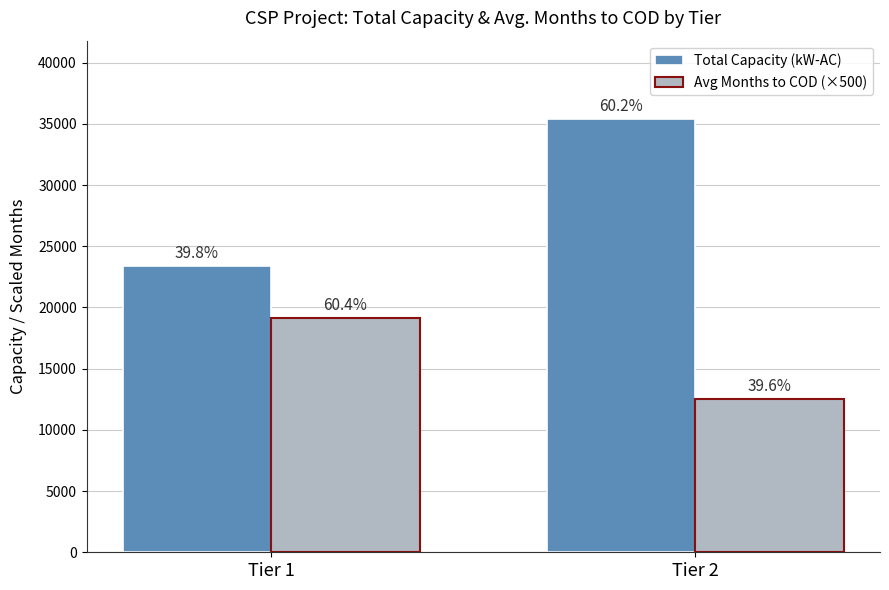

What is the value of the Total Capacity (kW-AC) bar at the 1st from the left?

23415.0